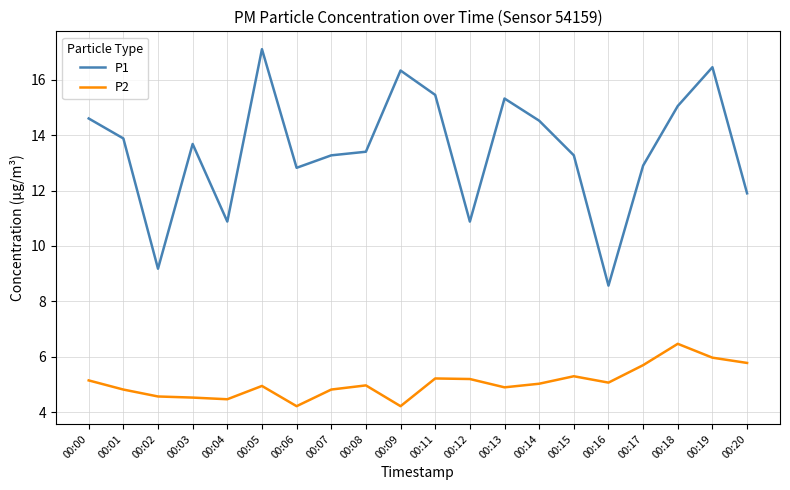

Which series has the largest range (max minus min)?

P1